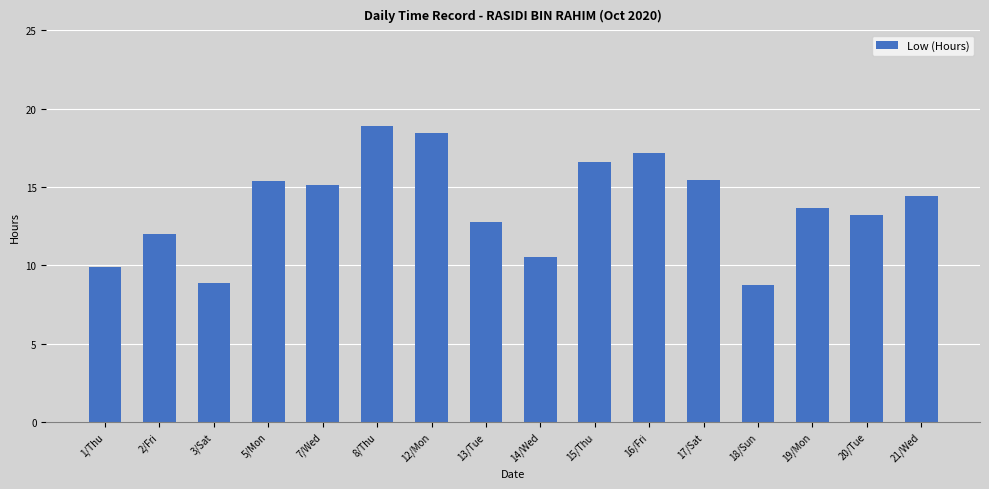

What is the difference between the values at 7/Wed and 13/Tue?

2.4